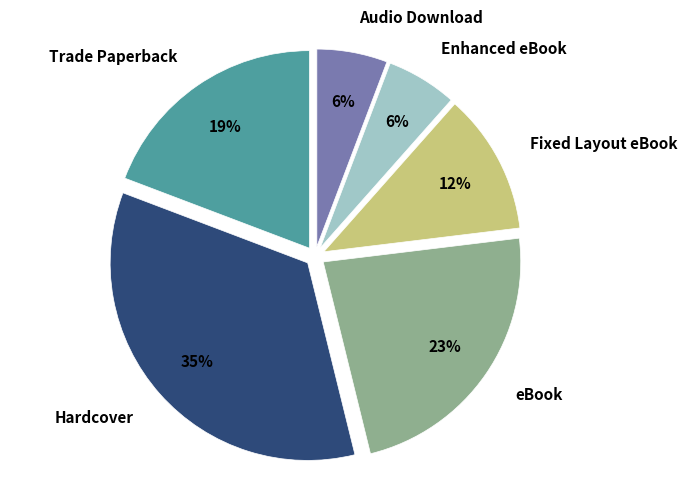

Is it true that Trade Paperback is 19% of the pie?

True